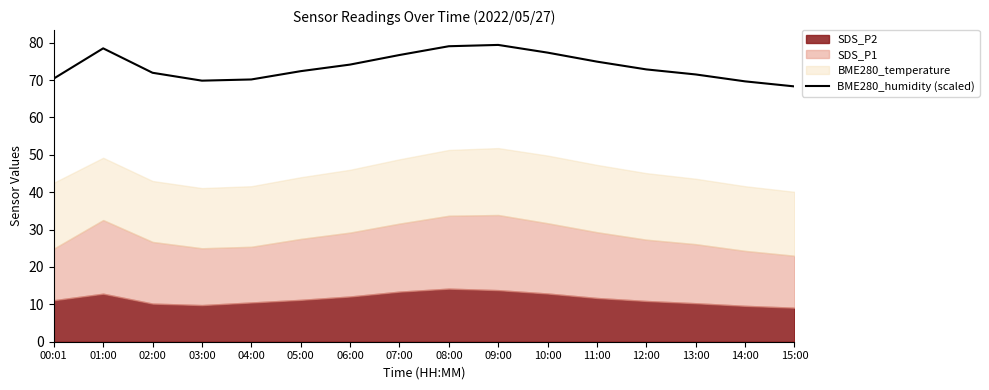

What is the change in value from 03:00 to 07:00?

+6.9